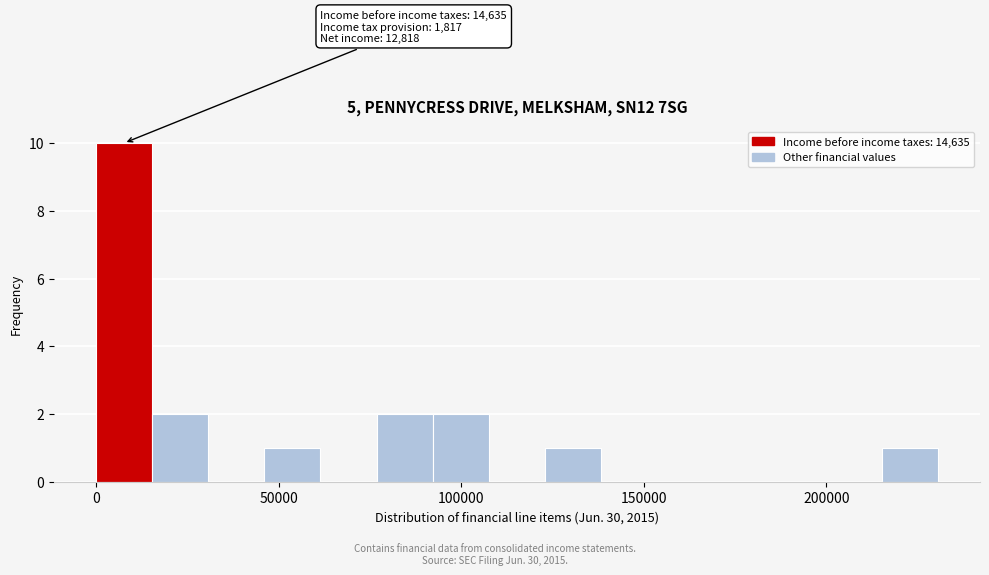

Read against the x-axis, roughly where is the centre of the tallest bar?

10000